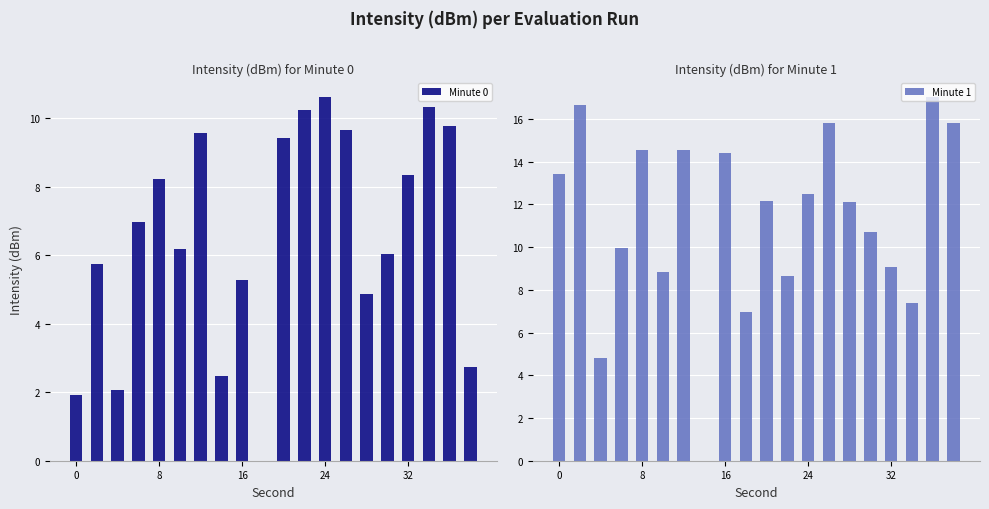

Between 5 and 6, which series saw the biggest shift?

Minute 1